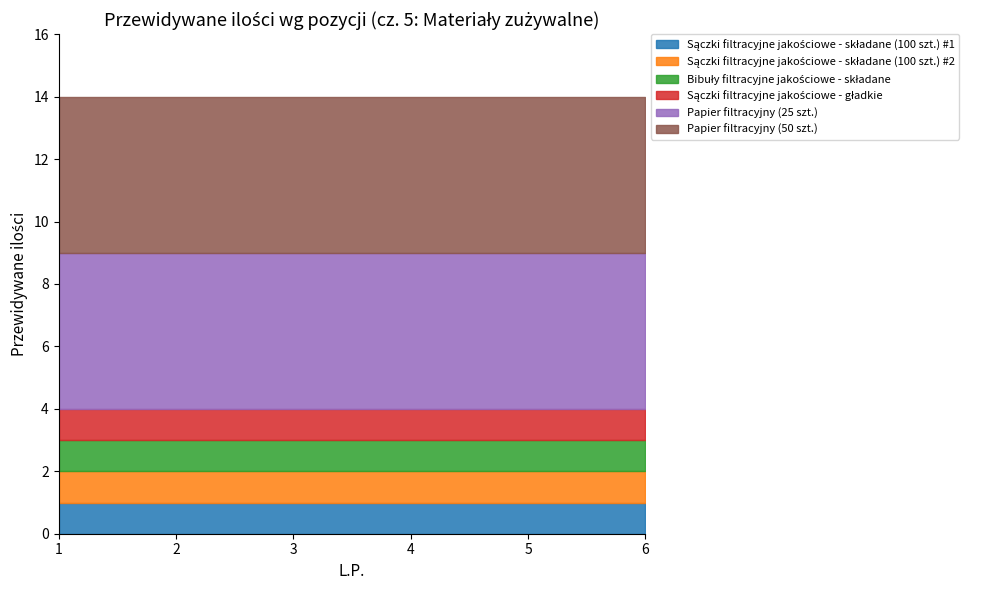

Which series has the largest total across all categories?

Papier filtracyjny (25 szt.)